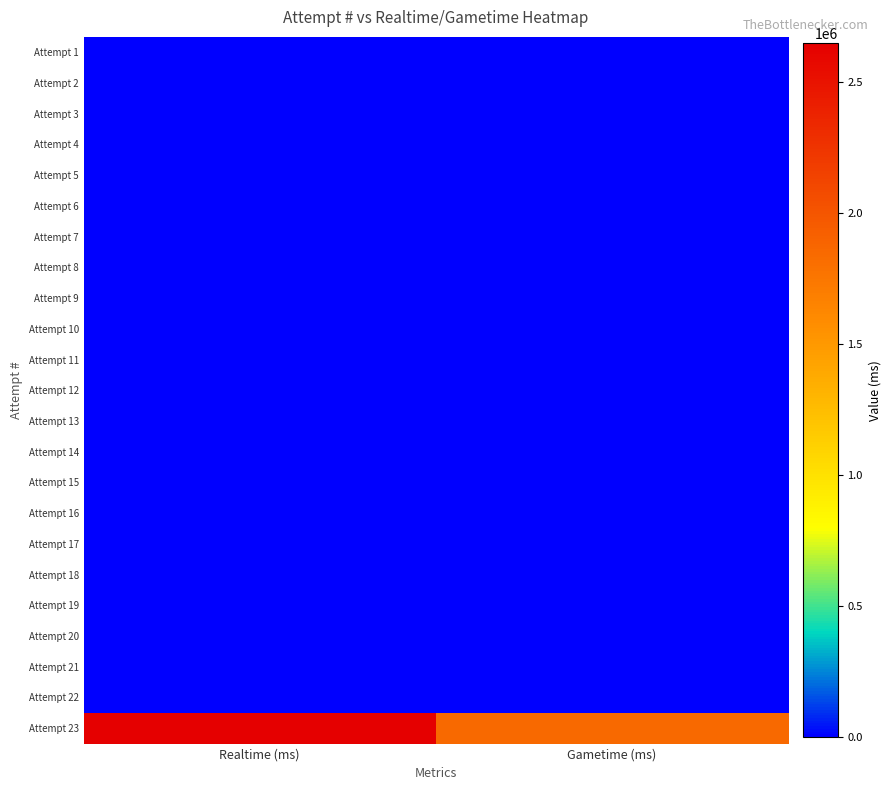

Between Gametime (ms) and Realtime (ms), which is larger?

Gametime (ms)